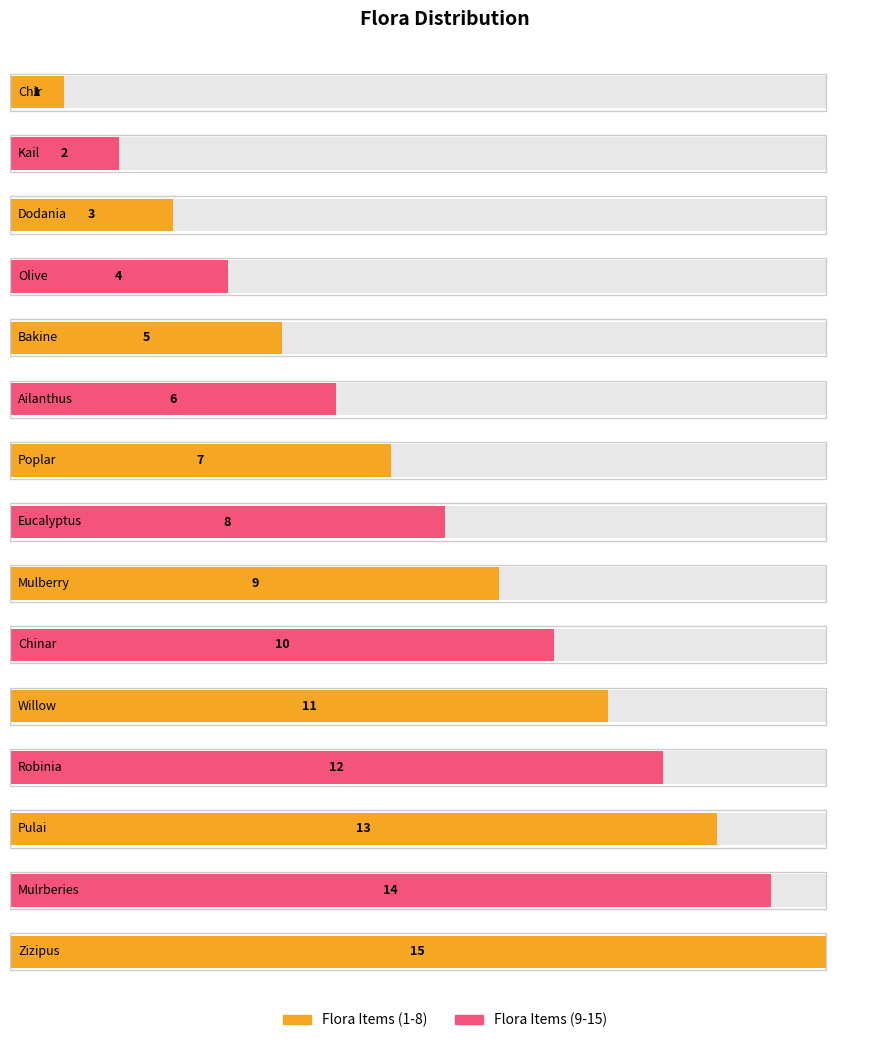

What is the greatest value displayed?

15